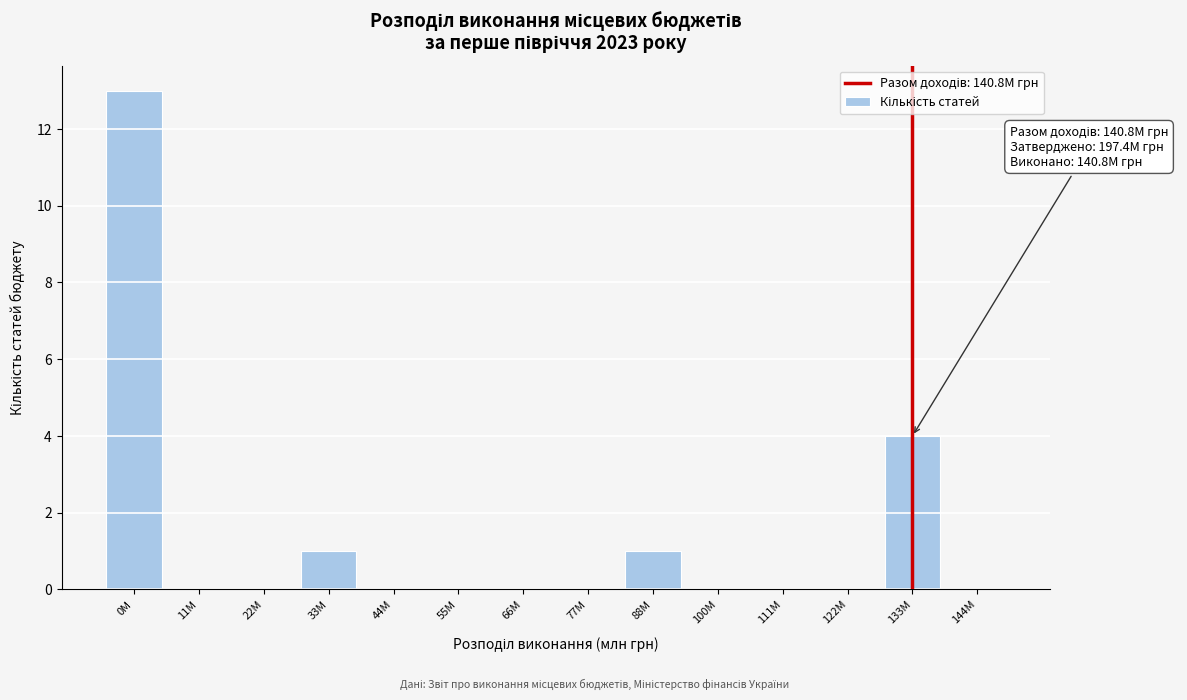

Reading left to right, extract all data points from this chart.

0M=13	11M=0	22M=0	33M=1	44M=0	55M=0	66M=0	77M=0	88M=1	100M=0	111M=0	122M=0	133M=4	144M=0